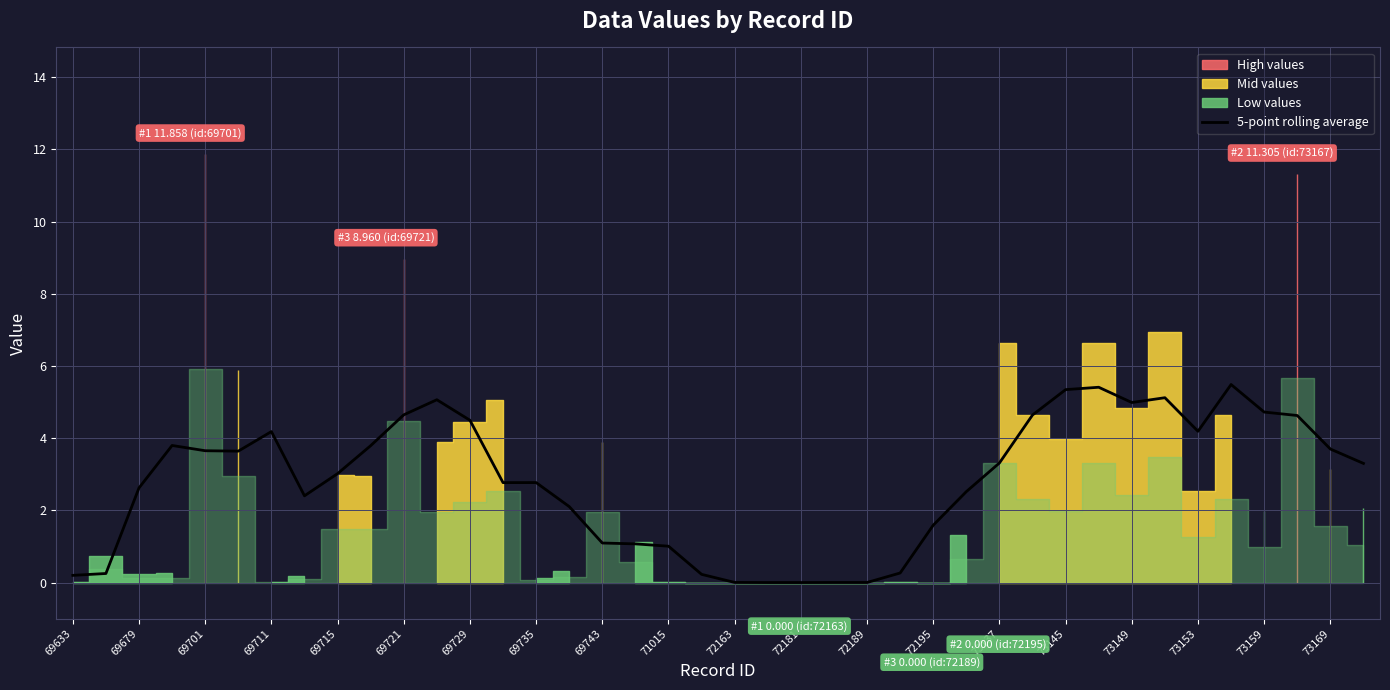

What is the highest value of the 5-point rolling average series?

5.5